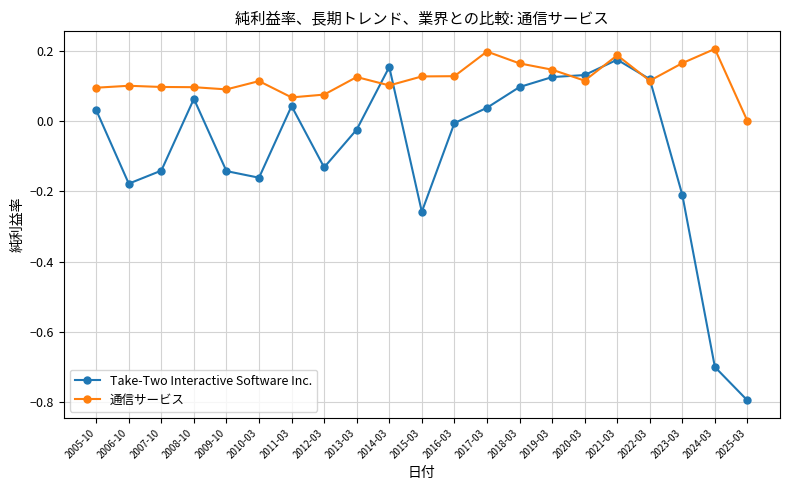

What is the sum of all Take-Two Interactive Software Inc. values?

-1.8